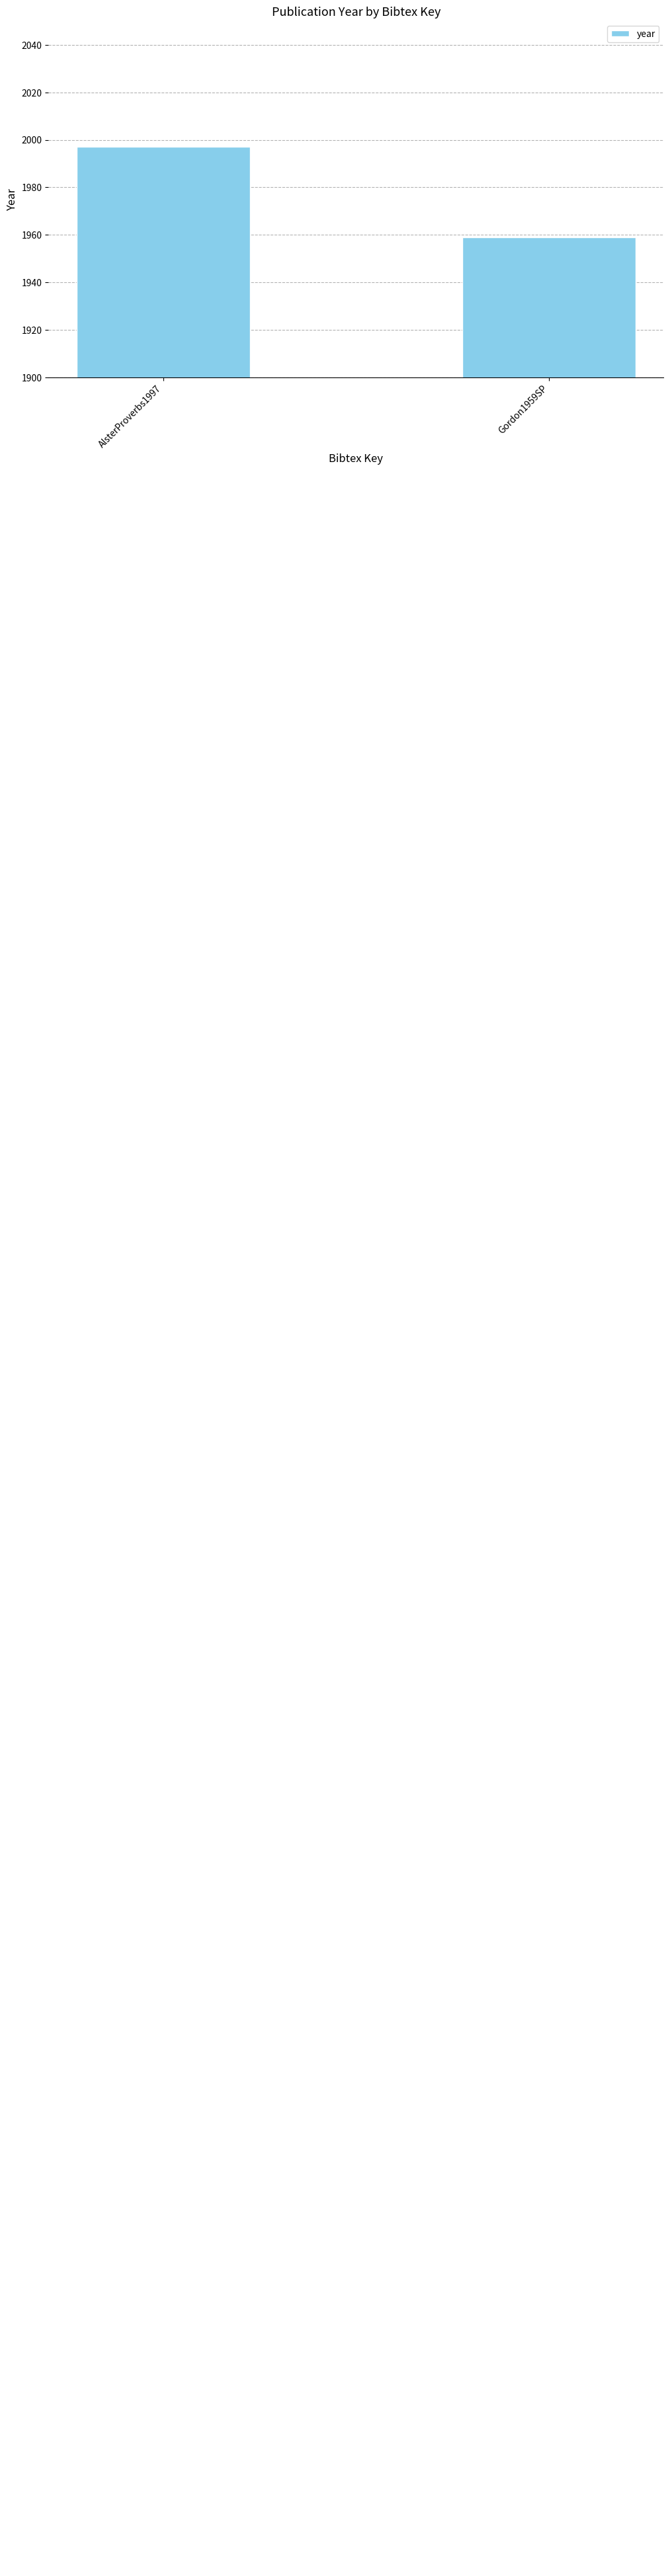

What is the label of the 2nd bar from the left?

Gordon1959SP